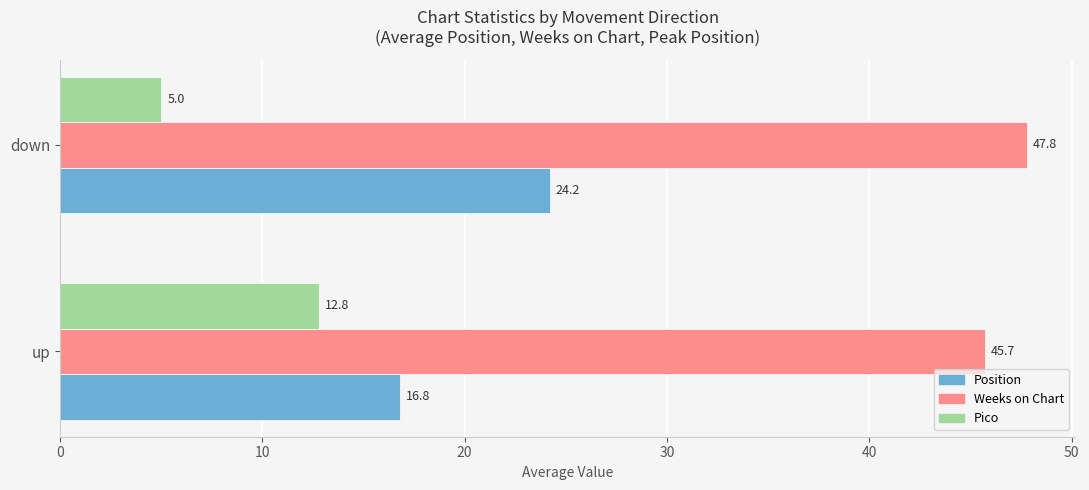

What is the total value across all series at up?

75.3